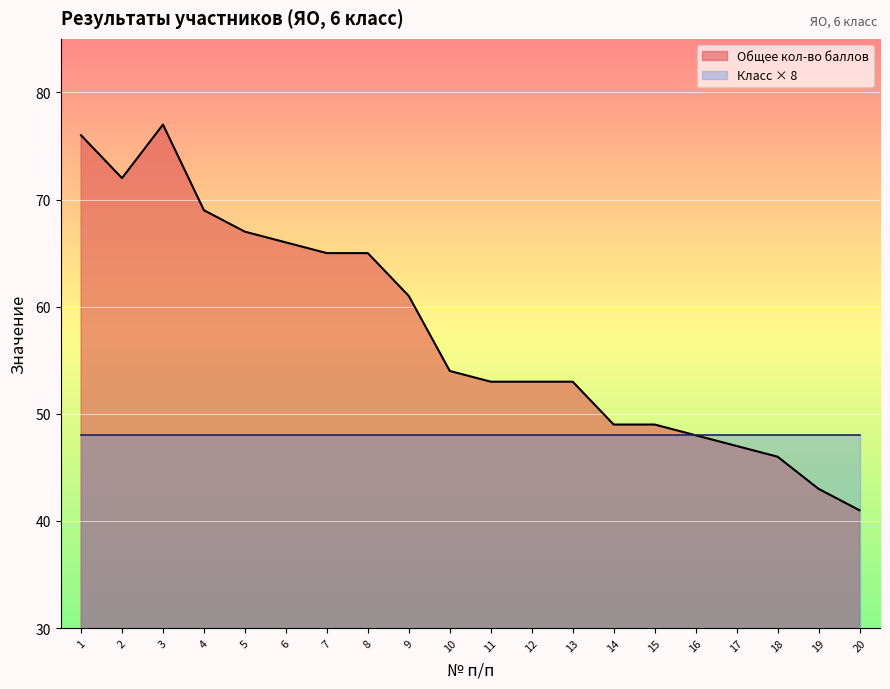

The chart shows a value of 32 at 3. True or false?

False